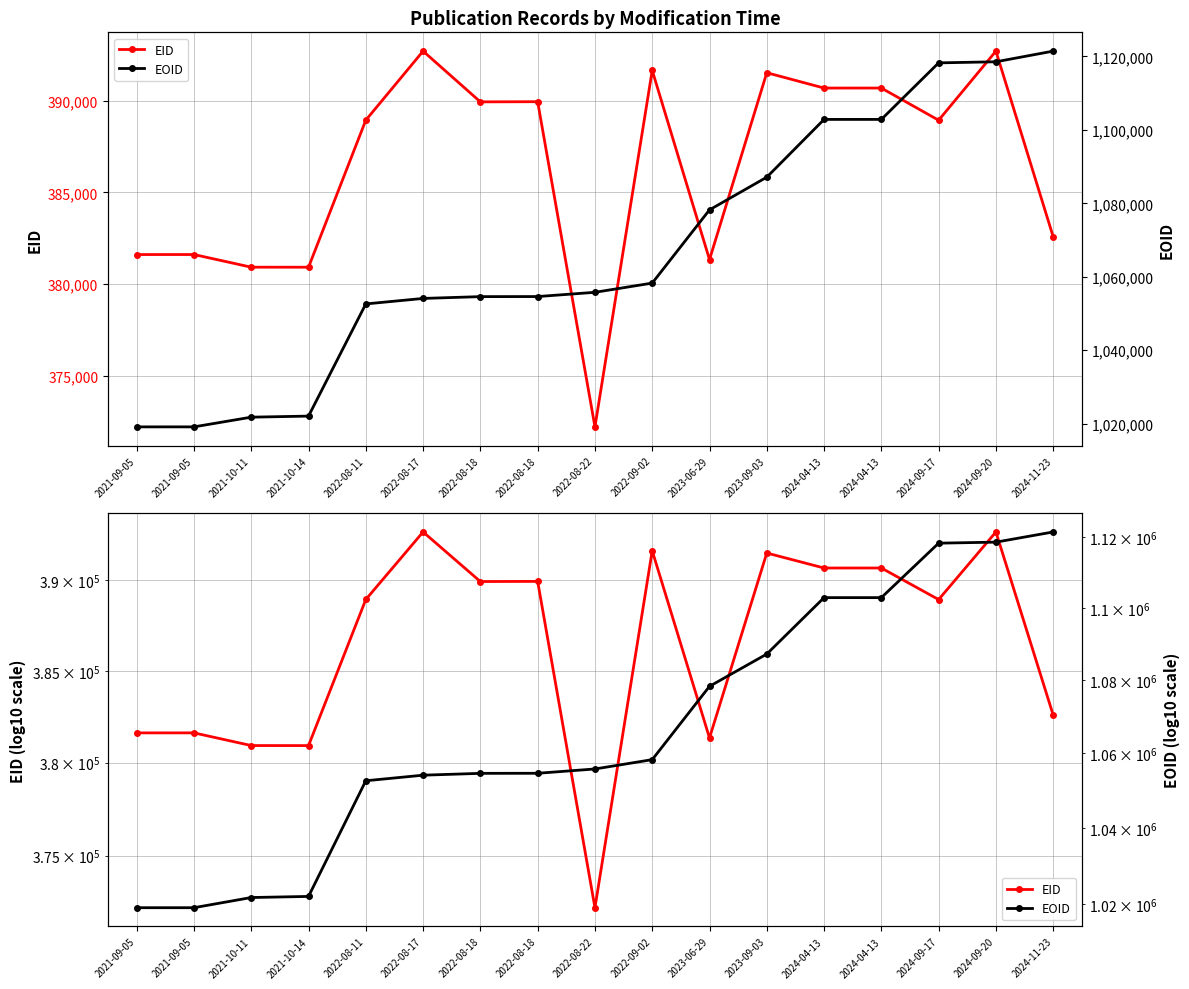

How many data points does each series have?

17